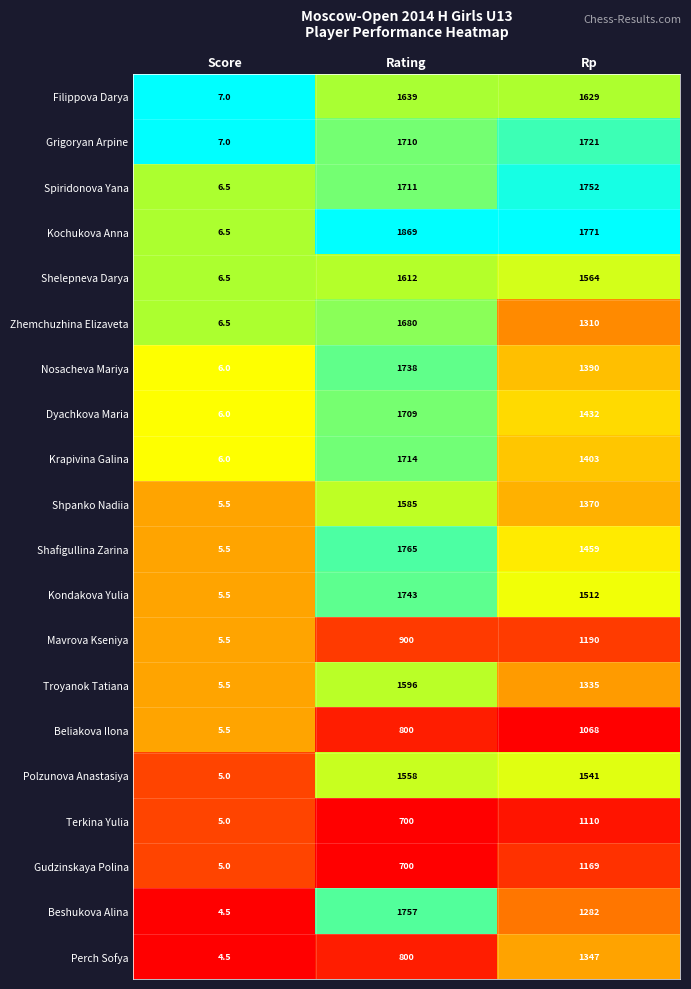

What value does the Mavrova Kseniya series have at Rating?

900.0